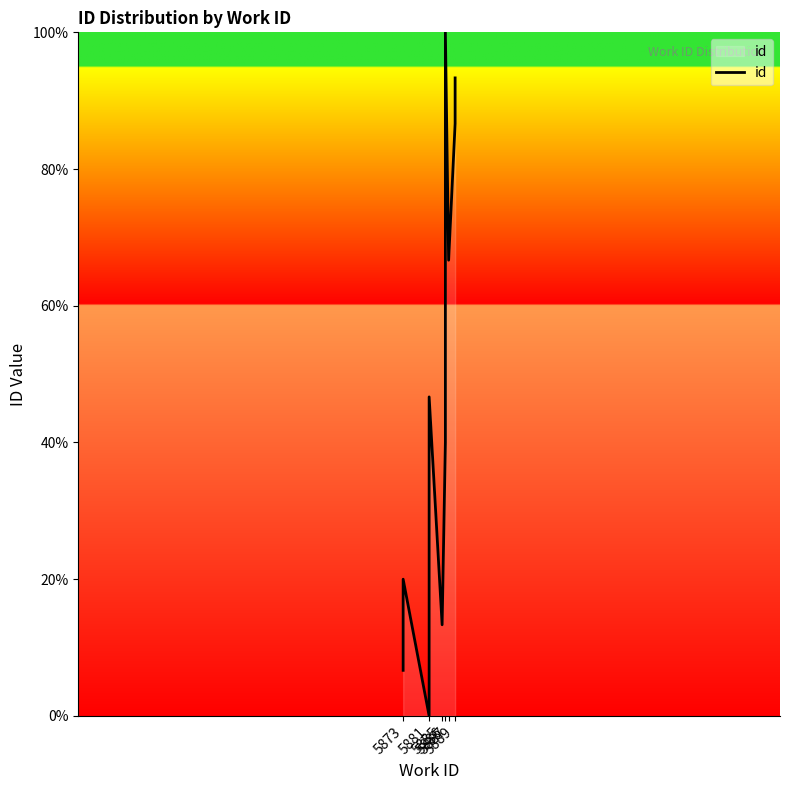

How many points are higher than both their immediate neighbors (excluding endpoints)?

3